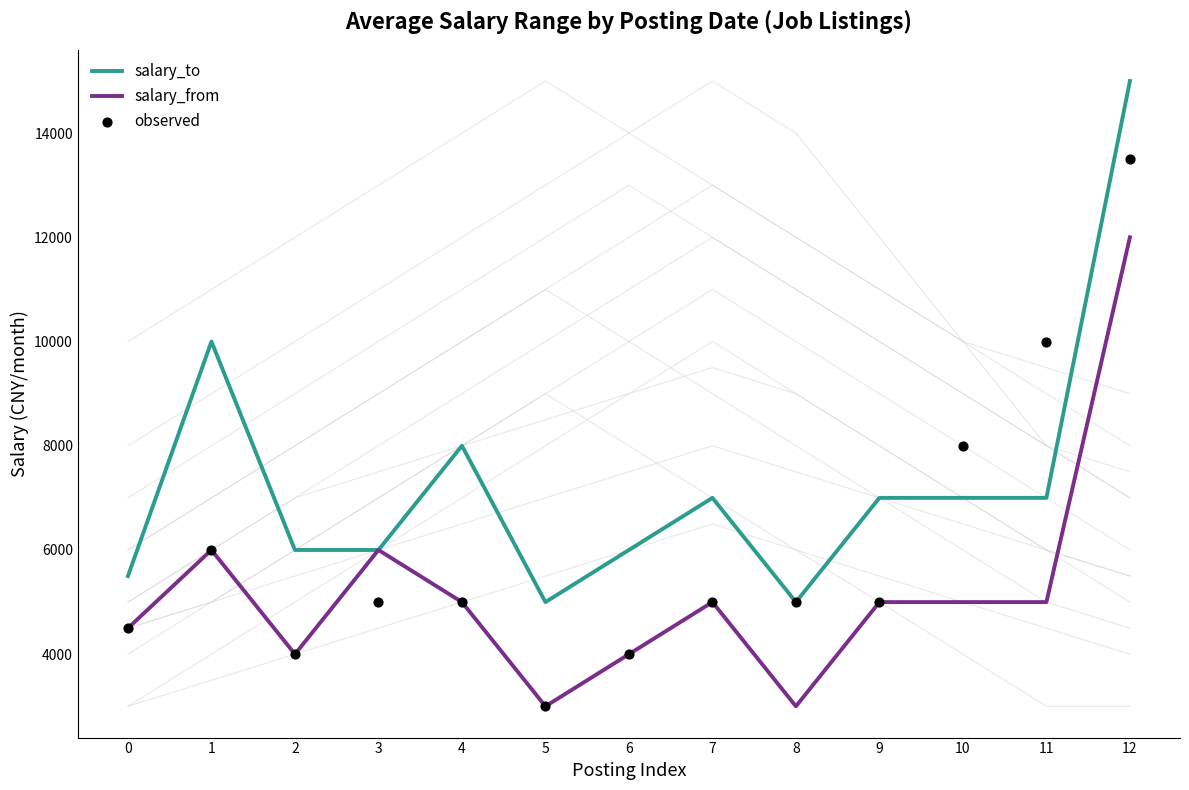

What is the total value across all series at 11?

22000